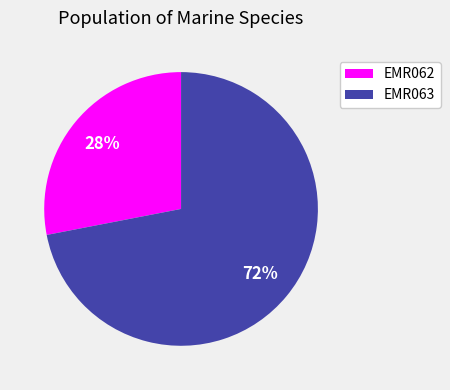

Combined, do EMR062 and EMR063 account for over 50%?

Yes